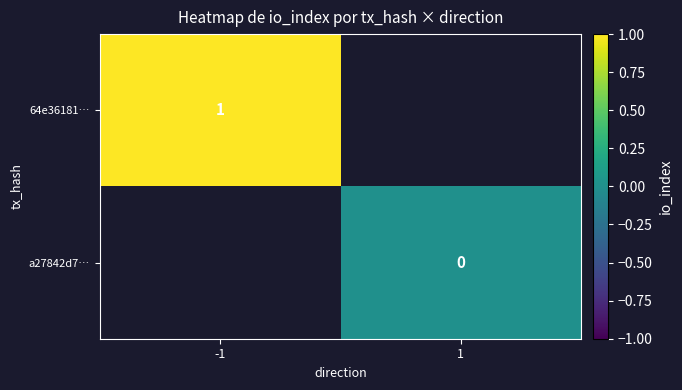

The value of 64e36181… at -1 is 1. True or false?

True